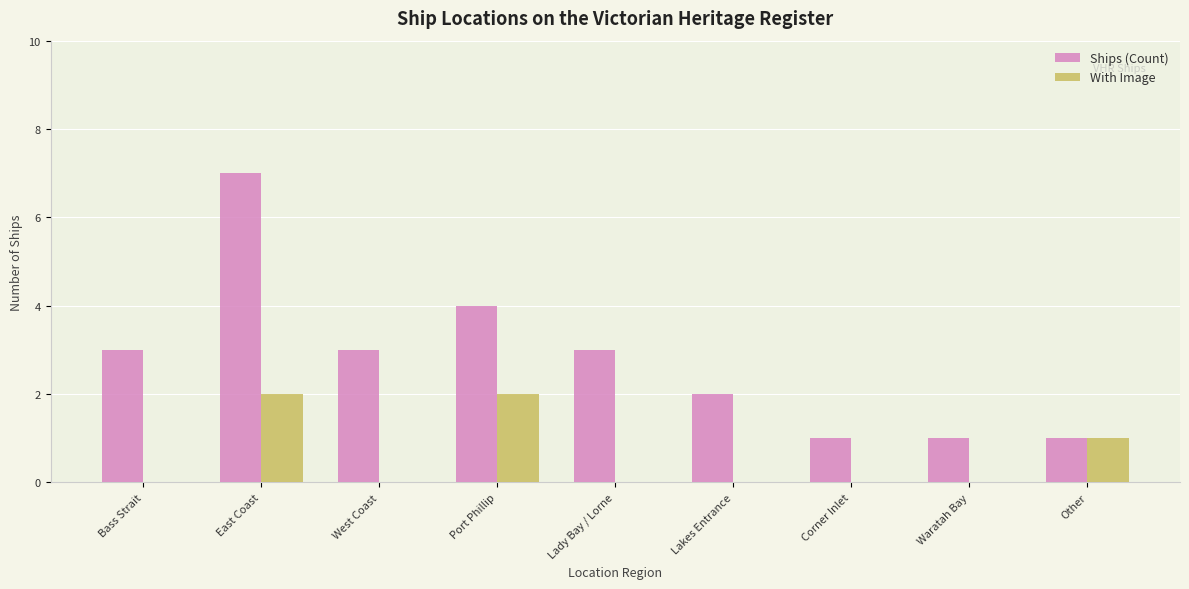

Which category has the highest value across all series?

East Coast